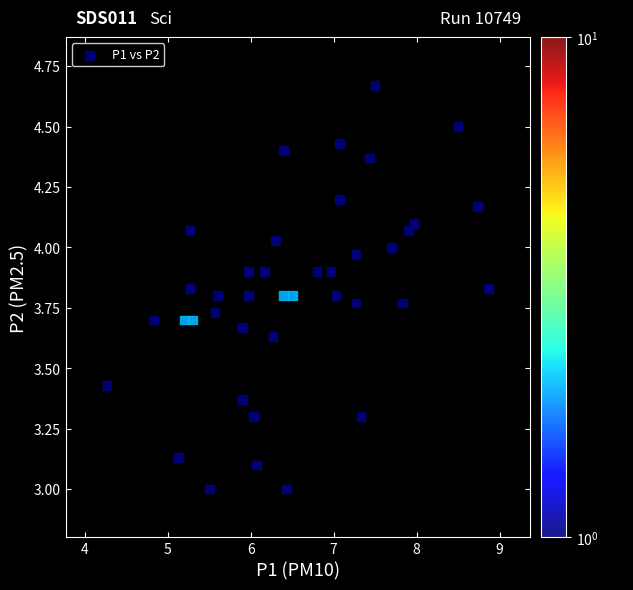

What is the range of X values (max minus min)?

4.6